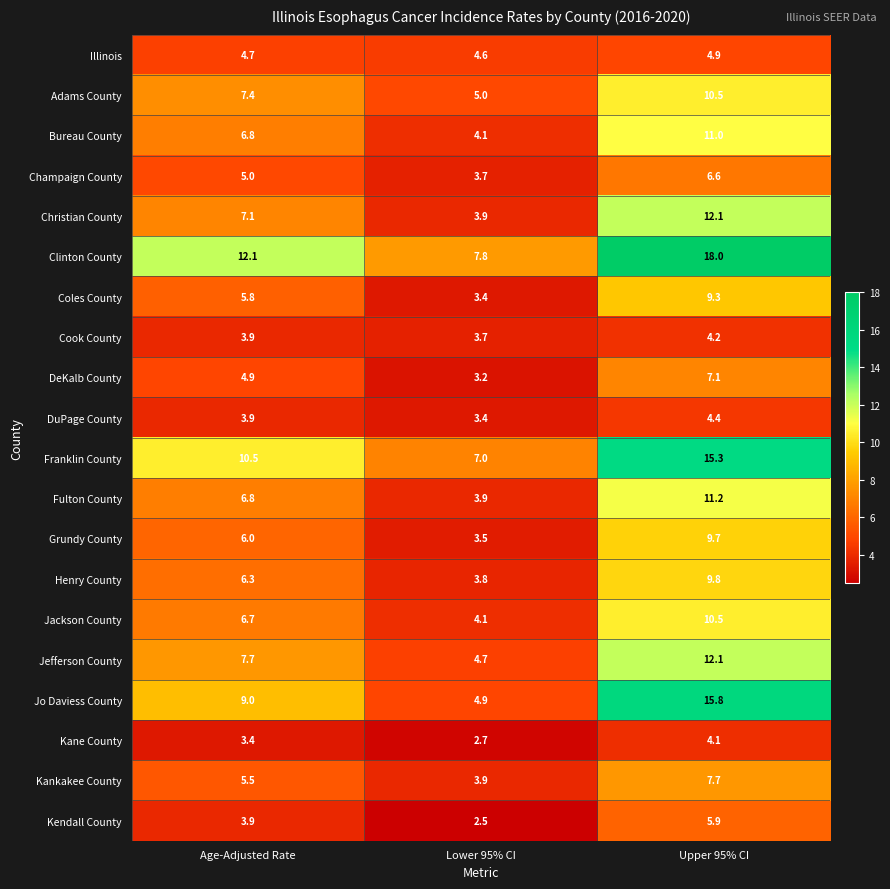

Rank the categories by DuPage County value from lowest to highest.

Lower 95% CI, Age-Adjusted Rate, Upper 95% CI